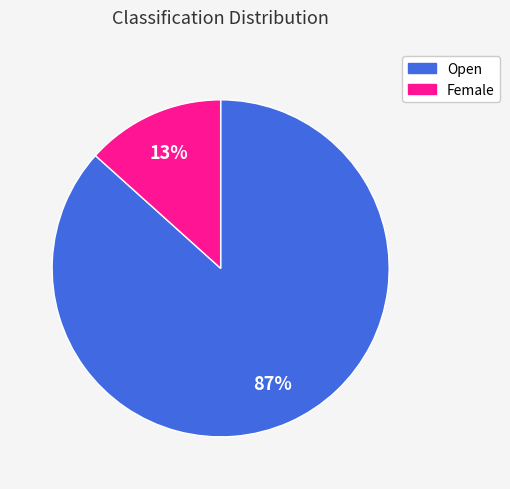

Which slice is the smallest?

Female